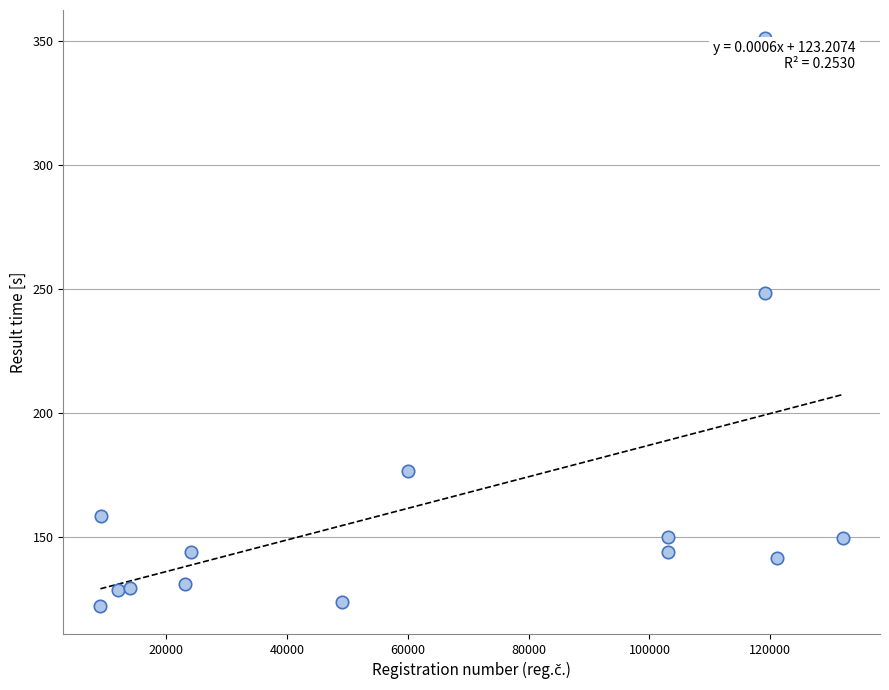

What is the range of Y values (max minus min)?

229.0